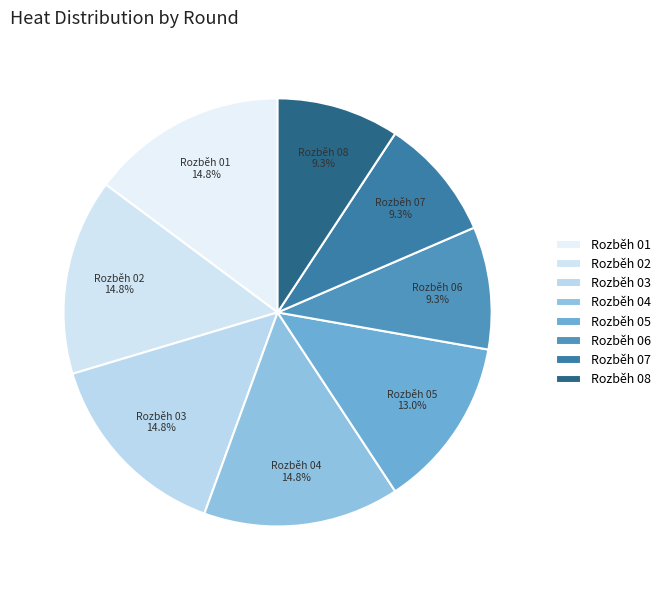

Is there a majority slice in this chart?

No